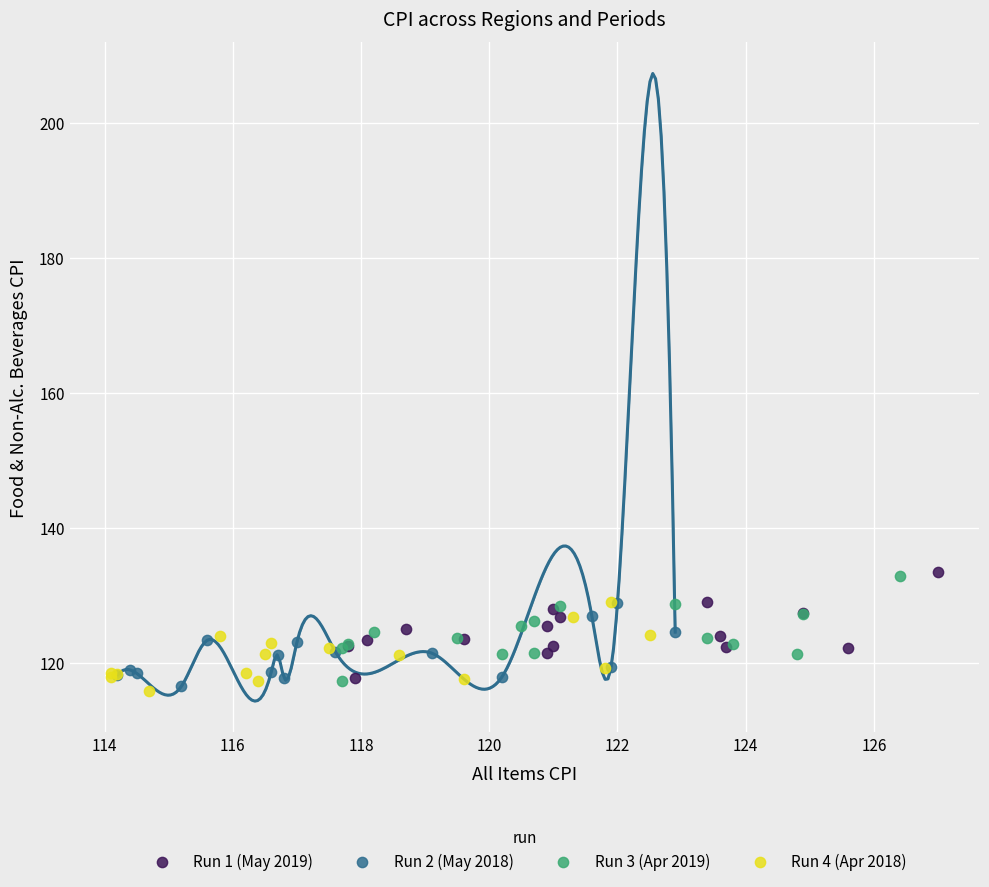

What are all the series names shown in the legend?

Run 1 (May 2019), Run 2 (May 2018), Run 3 (Apr 2019), Run 4 (Apr 2018)